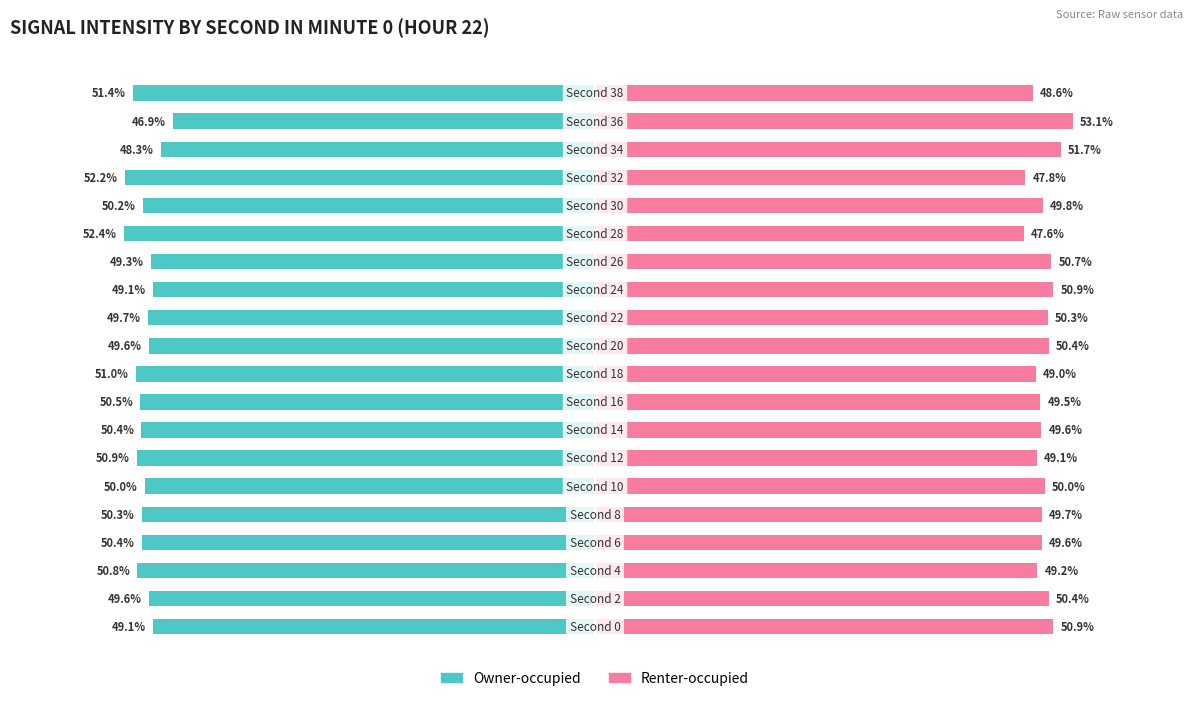

Which series has the largest range (max minus min)?

Renter-occupied